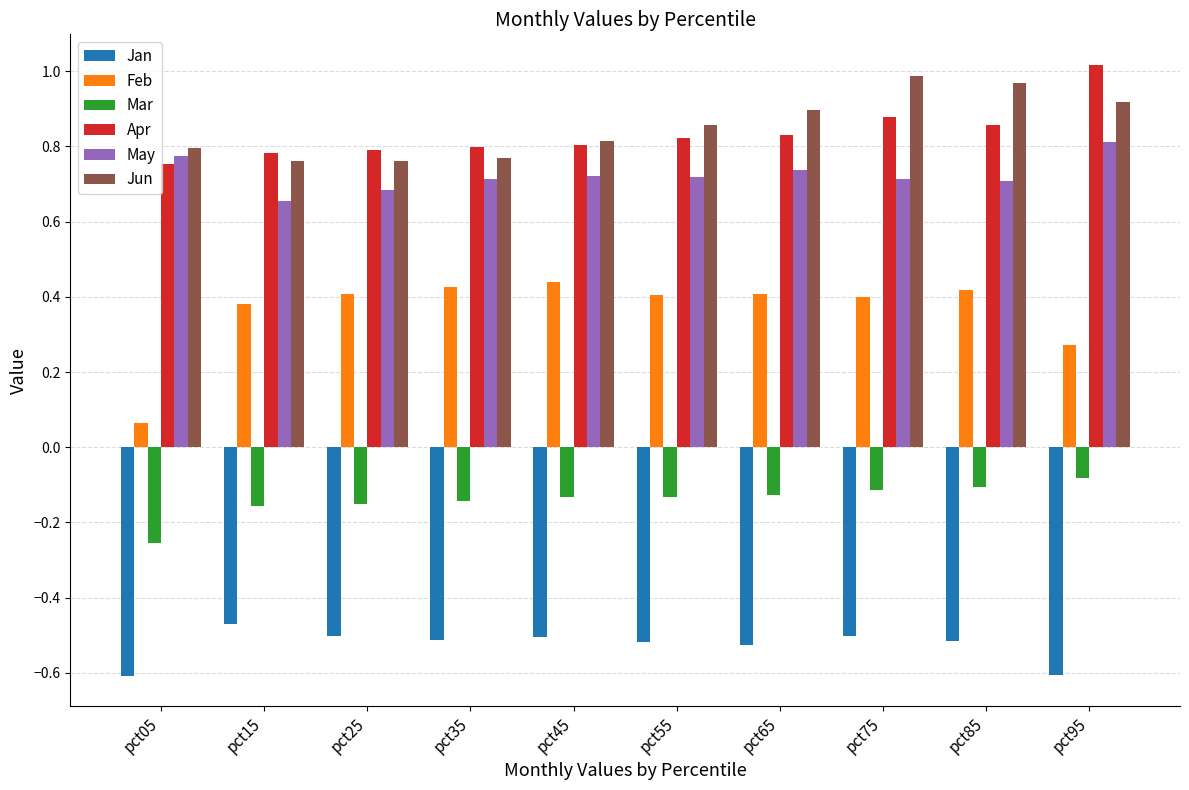

True or false: Mar has a value of -0.2 at pct65.

False